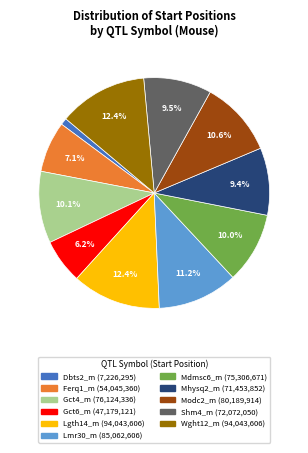

How many slices are in this pie chart?

11